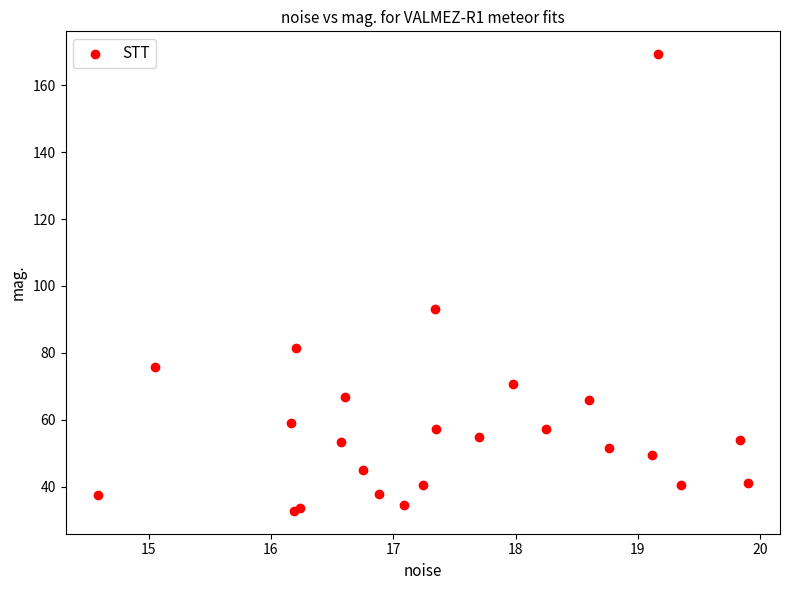

What Y value in the scatter plot is closest to 101?

93.0